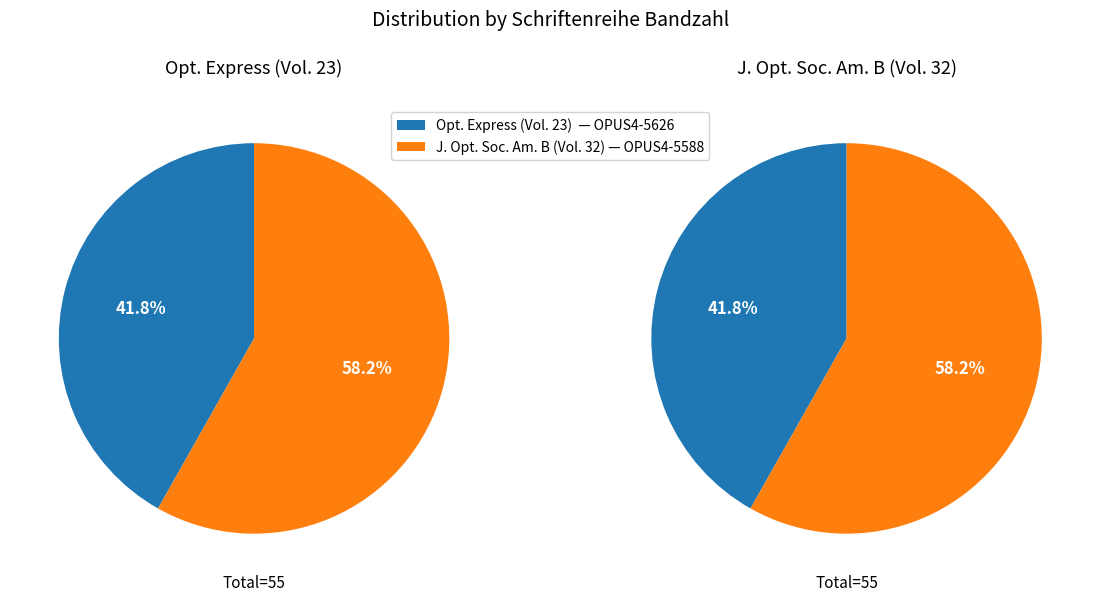

Rank the categories by value from lowest to highest.

OPUS4-5626, OPUS4-5588